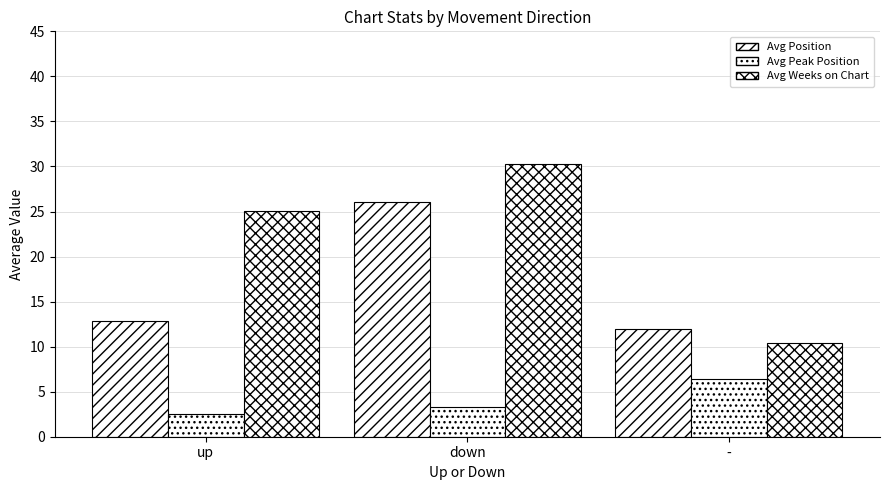

What is the difference between the Avg Weeks on Chart values at up and -?

14.7